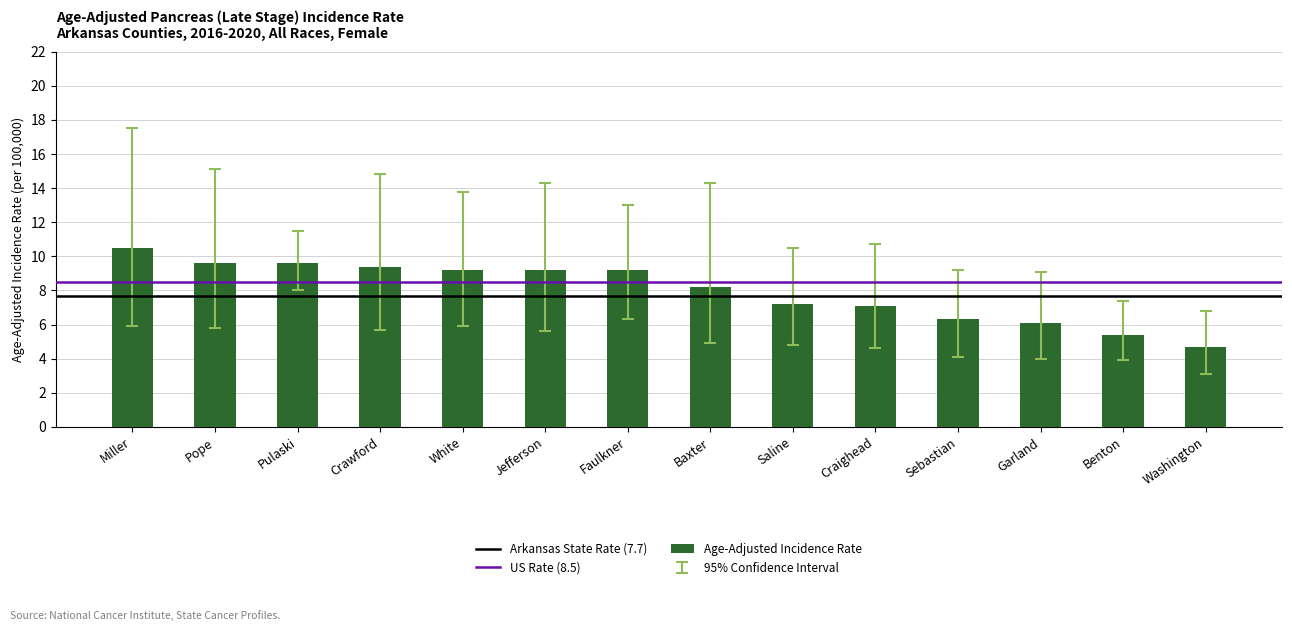

What is the difference between the second highest and minimum values?

4.9